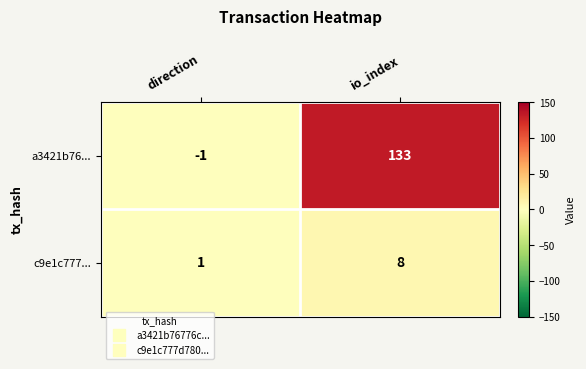

Reading right to left, extract all data points from this chart.

a3421b76...: 133	-1
c9e1c777...: 8	1